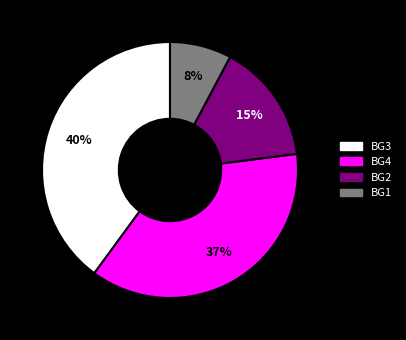

How many segments does this pie chart have?

4